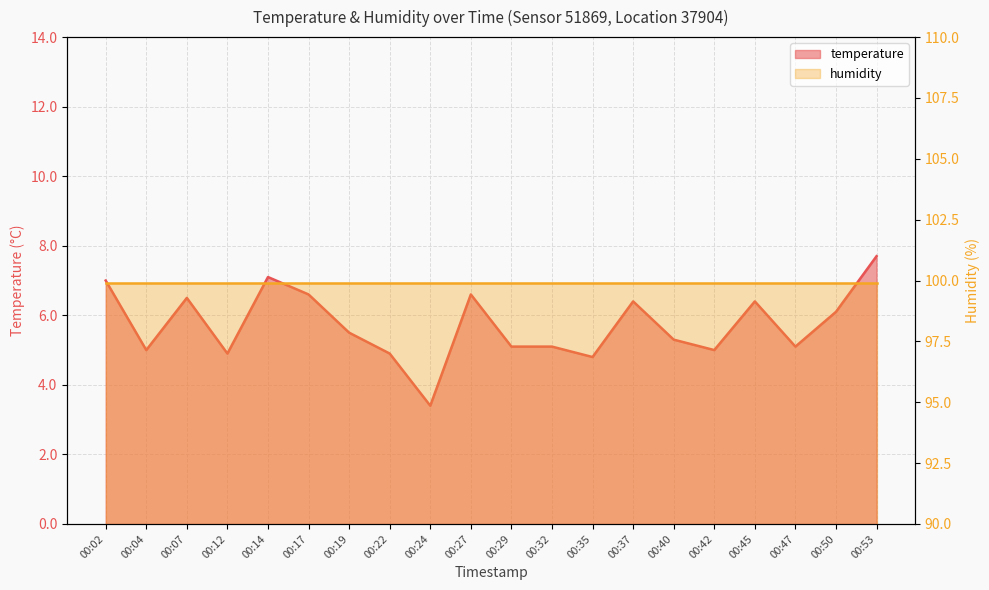

What is the greatest value displayed?

7.7